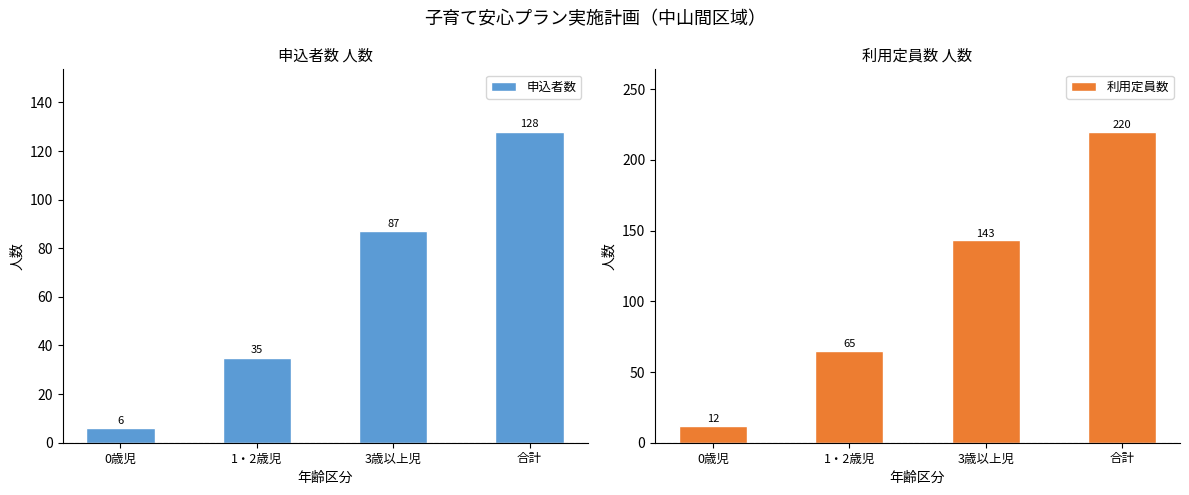

What is the highest value of the 利用定員数 series?

220